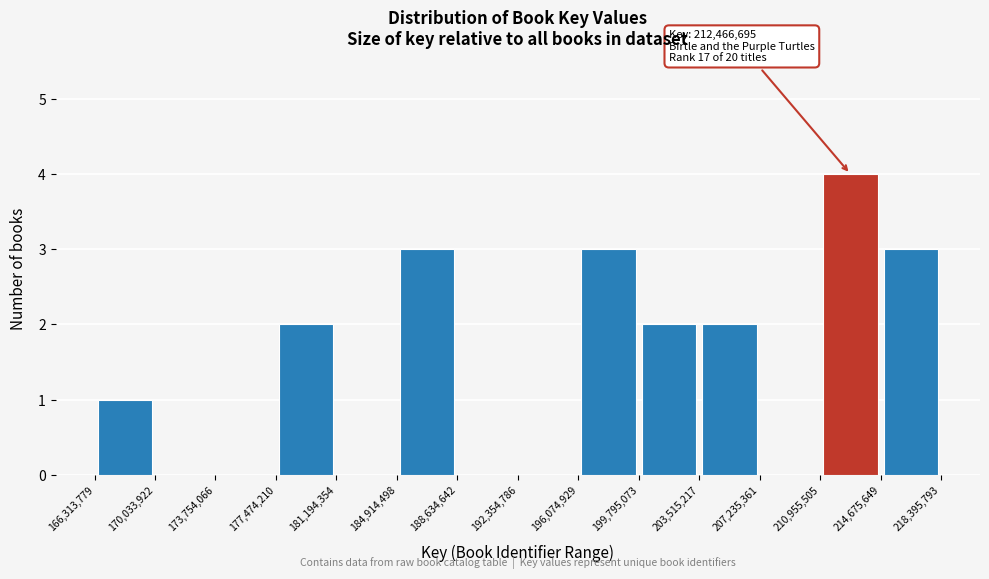

Which range on the x-axis has the tallest bar?

210,955,505 to 214,675,649